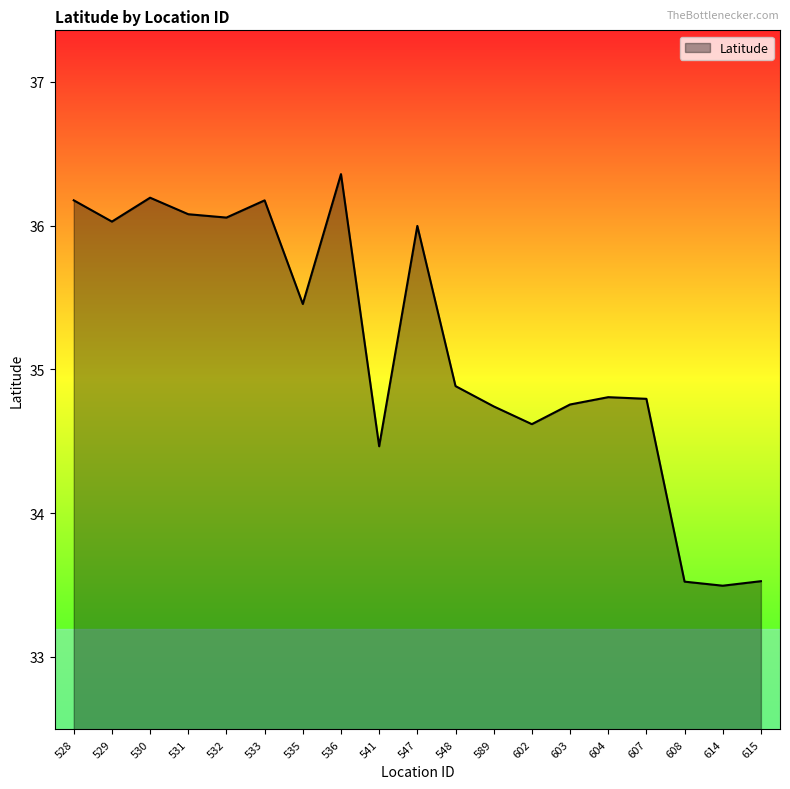

How many lines are shown in the chart?

1